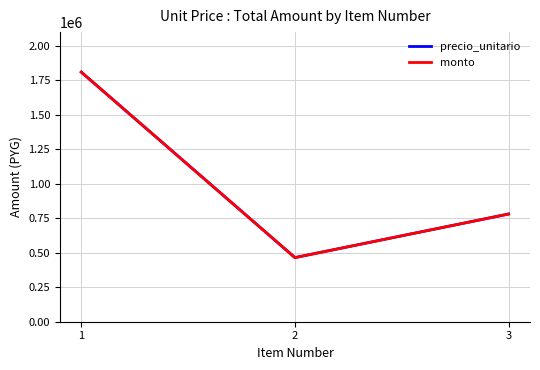

At how many categories does at least one series exceed 547216?

2